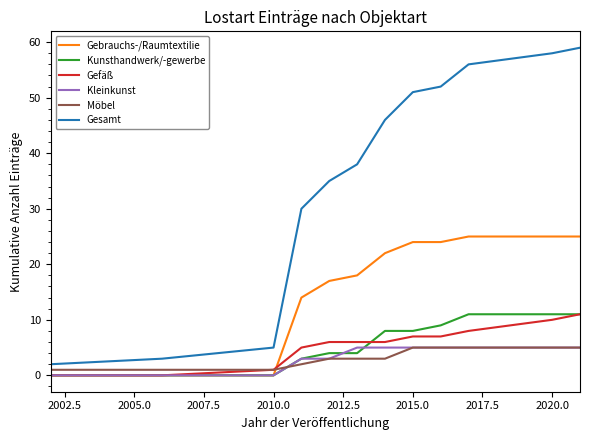

Which series has the largest total across all categories?

Gesamt